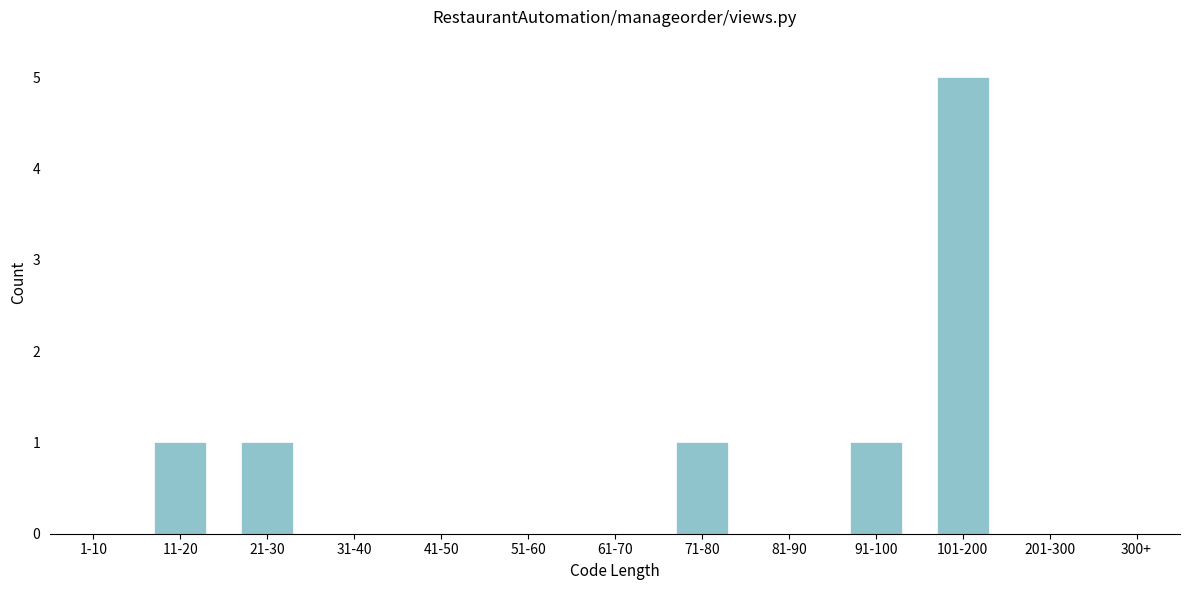

Reading left to right, extract all data points from this chart.

1-10=0	11-20=1	21-30=1	31-40=0	41-50=0	51-60=0	61-70=0	71-80=1	81-90=0	91-100=1	101-200=5	201-300=0	300+=0